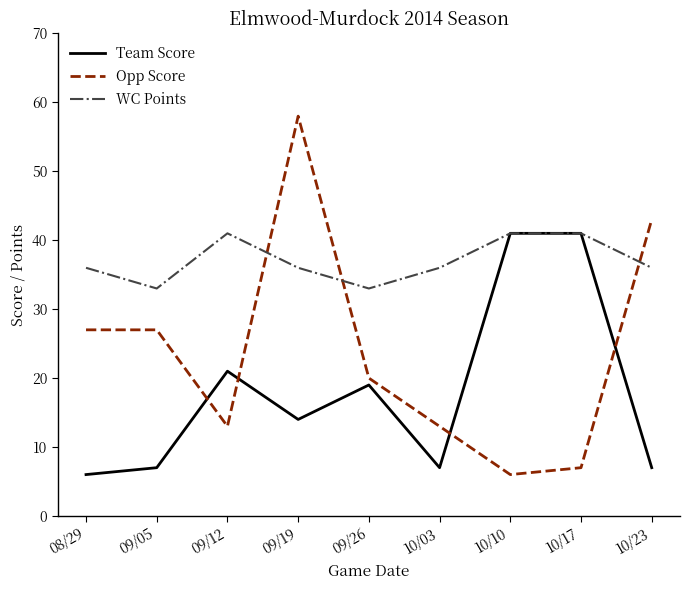

What is the difference between the highest and lowest values at 09/05?

26